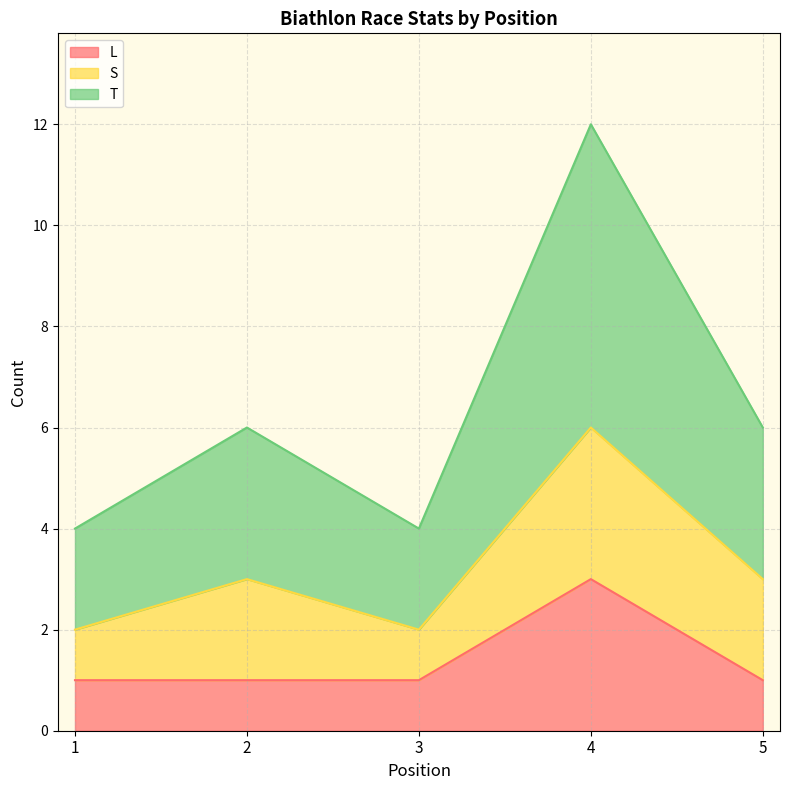

In L, how many points are higher than both neighbors (excluding endpoints)?

1